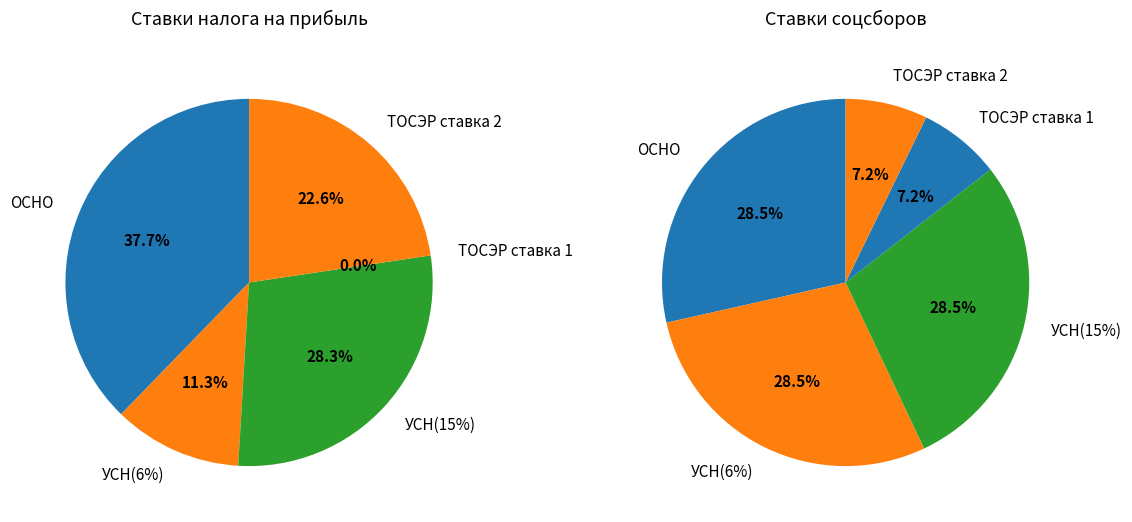

What percentage is the УСН(15%) slice, to the nearest percent?

28%